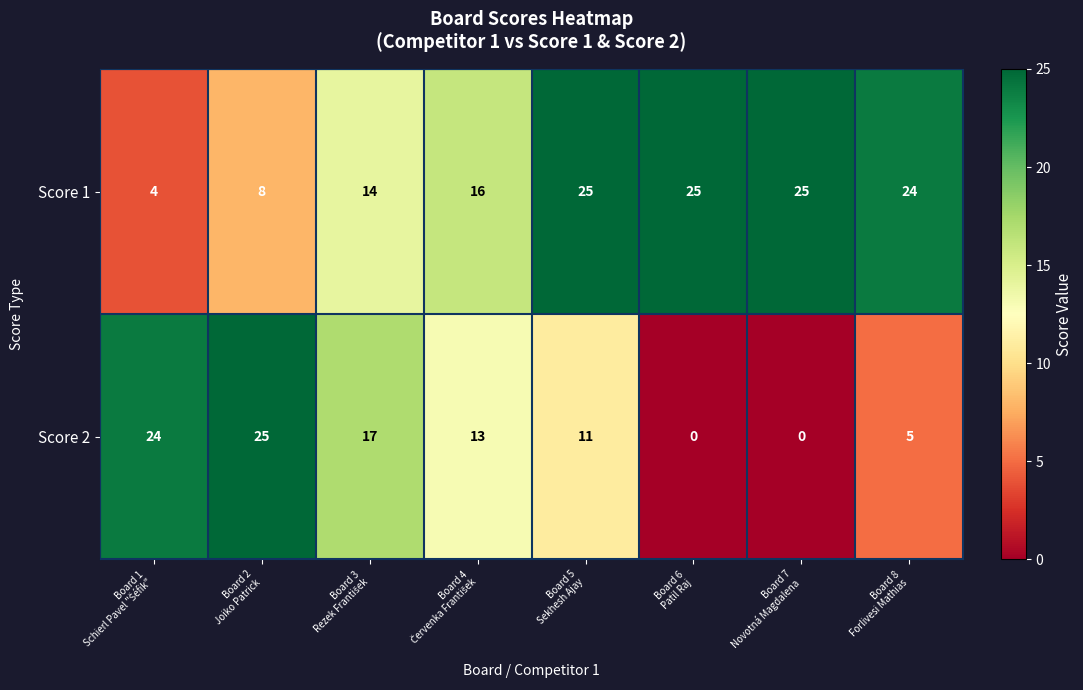

Which series has the widest spread of values?

Score 2